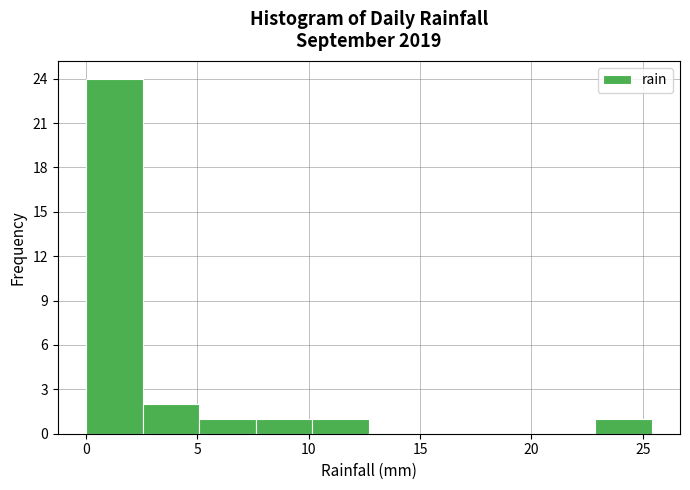

Reading left to right, list every bar in this chart as the range it spans on the x-axis followed by its height. Neither the bar edges nor the heights are printed on the chart, so give them approximately, as read against the axes.

0.0 to 2.5: 24
2.5 to 5.0: 2
5.0 to 7.5: 1
7.5 to 10.0: 1
10.0 to 12.5: 1
12.5 to 15.0: 0
15.0 to 18.0: 0
18.0 to 20.5: 0
20.5 to 23.0: 0
23.0 to 25.5: 1